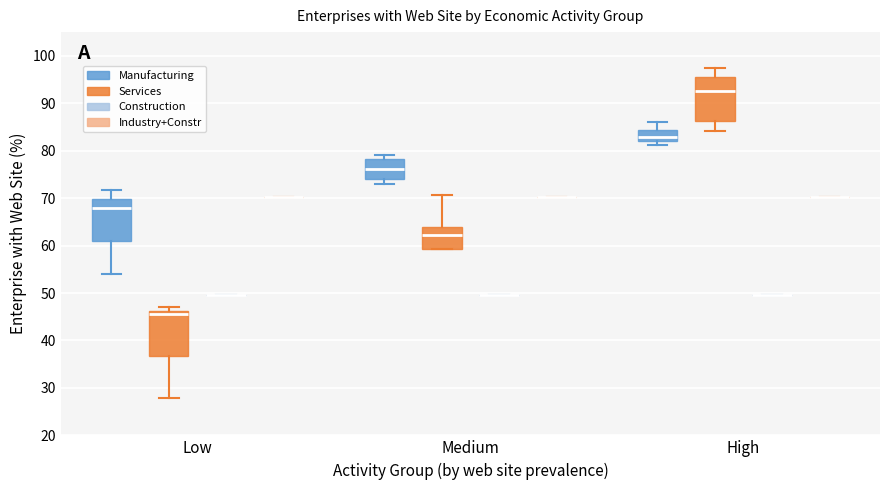

Reading left to right, transcribe this box plot: for each box, give where its median line is, the range the box spans, and where its two whiskers end, as read against the y-axis. The values are not printed on the chart, so give them approximately, as read against the axis.

Low (Manufacturing): median 68, box 61 to 70, whiskers 54 to 72
Low (Services): median 46 (just below the box's upper edge), box 37 to 46, whiskers 28 to 47
Low (Construction): box collapsed to a line at 50, whiskers 50 to 50
Low (Industry+Constr): box collapsed to a line at 70, whiskers 70 to 70
Medium (Manufacturing): median 76, box 74 to 78, whiskers 73 to 79
Medium (Services): median 62, box 59 to 64, whiskers 59 to 71
Medium (Construction): box collapsed to a line at 50, whiskers 50 to 50
Medium (Industry+Constr): box collapsed to a line at 70, whiskers 70 to 70
High (Manufacturing): median 83, box 82 to 84, whiskers 81 to 86
High (Services): median 93, box 86 to 96, whiskers 84 to 97
High (Construction): box collapsed to a line at 50, whiskers 50 to 50
High (Industry+Constr): box collapsed to a line at 70, whiskers 70 to 70